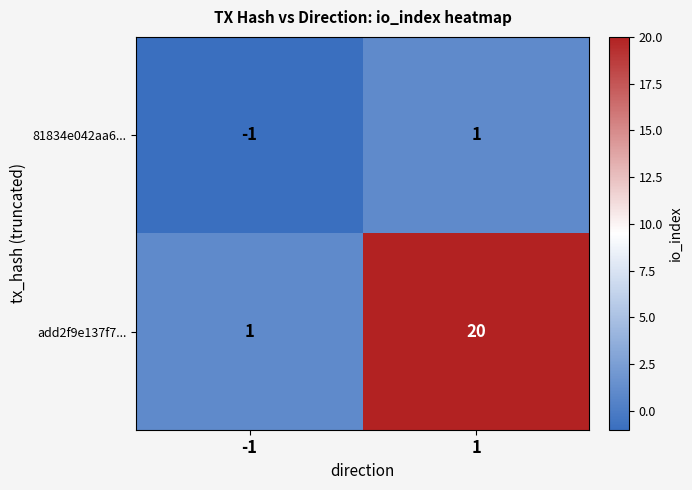

List the series in order of their overall mean, highest first.

add2f9e137f7..., 81834e042aa6...